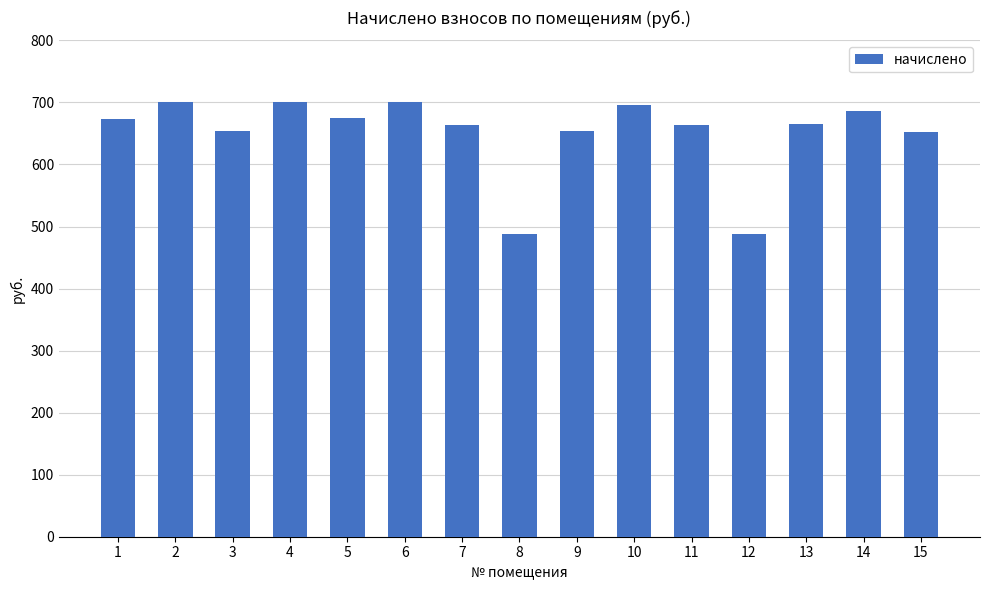

What is the minimum value shown in the chart?

488.1